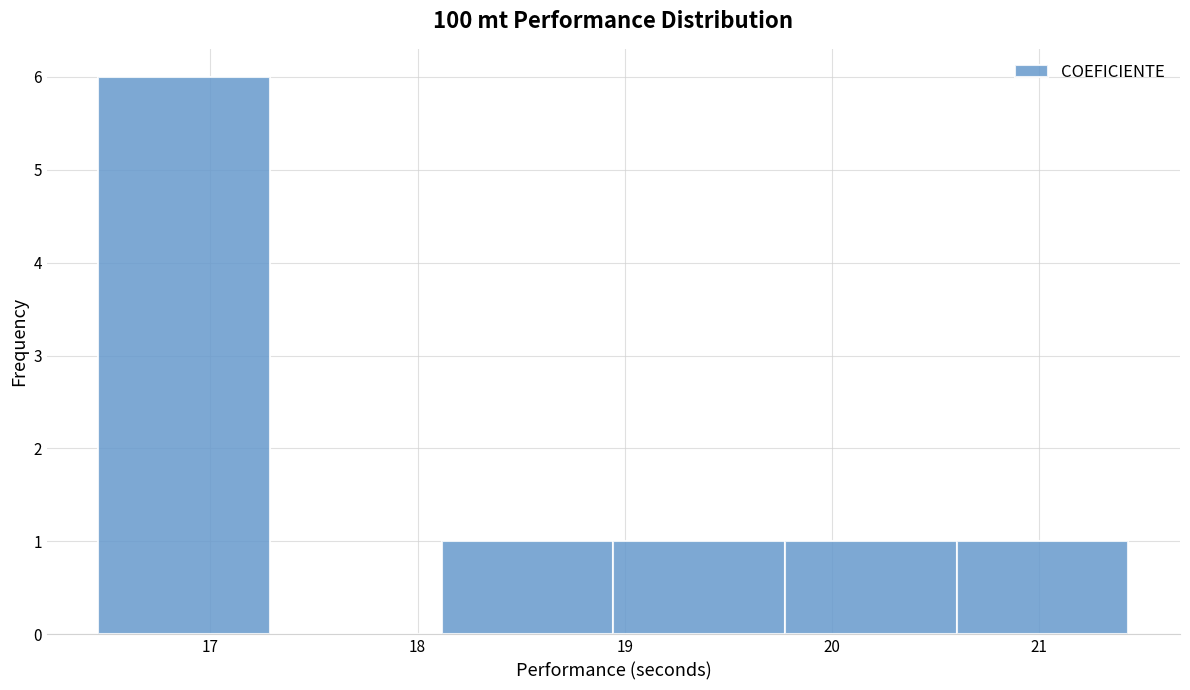

Reading left to right, transcribe this chart: for each bar, give the range it covers on the x-axis and its height. Neither the bar edges nor the heights are printed on the chart, so give them approximately, as read against the axes.

16.5 to 17.3: 6
17.3 to 18.1: 0
18.1 to 18.9: 1
18.9 to 19.8: 1
19.8 to 20.6: 1
20.6 to 21.4: 1